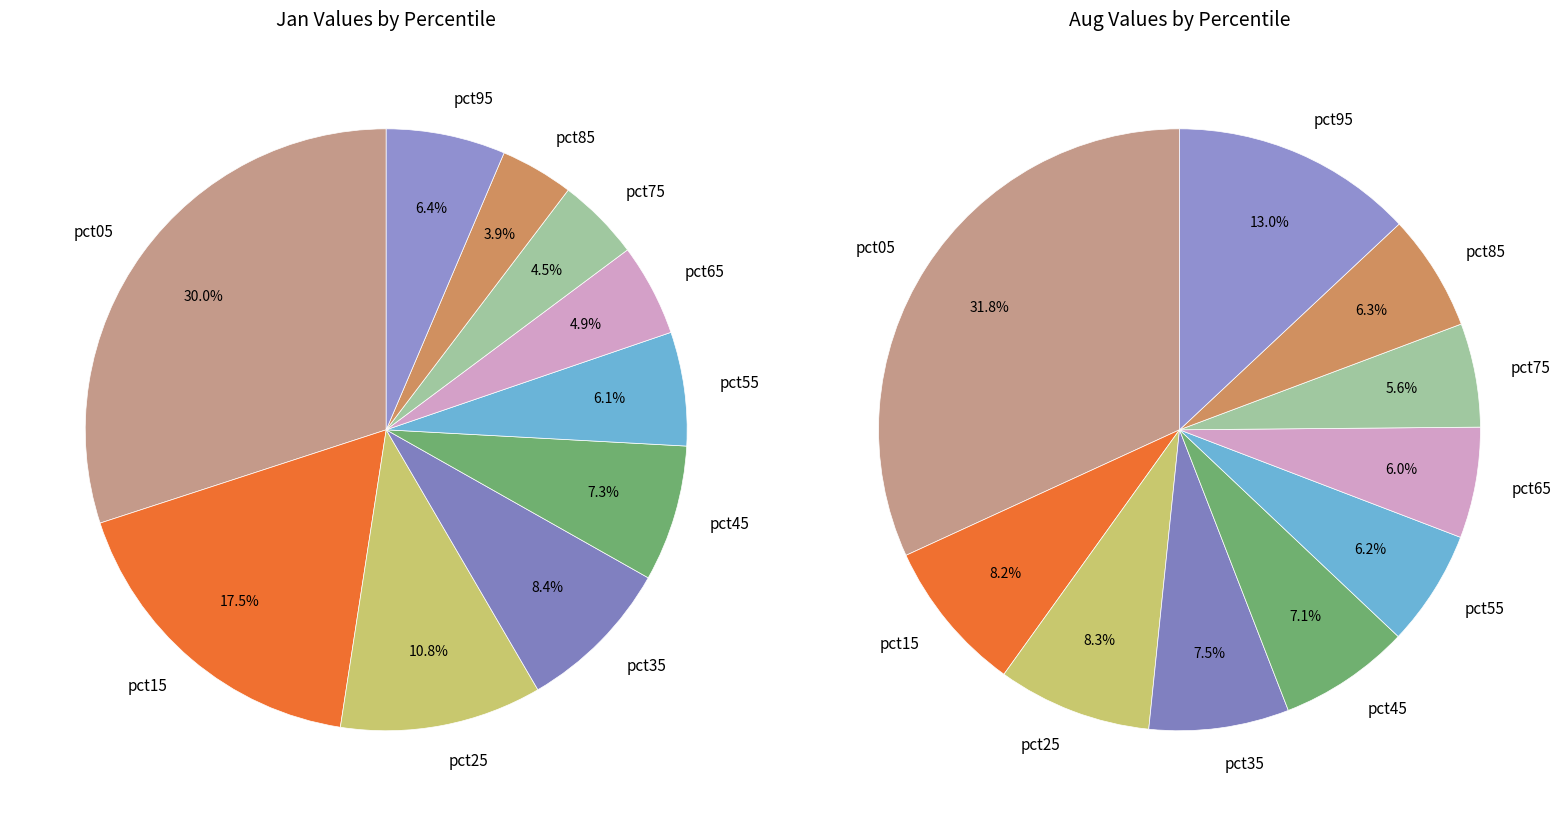

To the nearest percent, what is the difference between the jan_values and 3 slice percentages?

22%